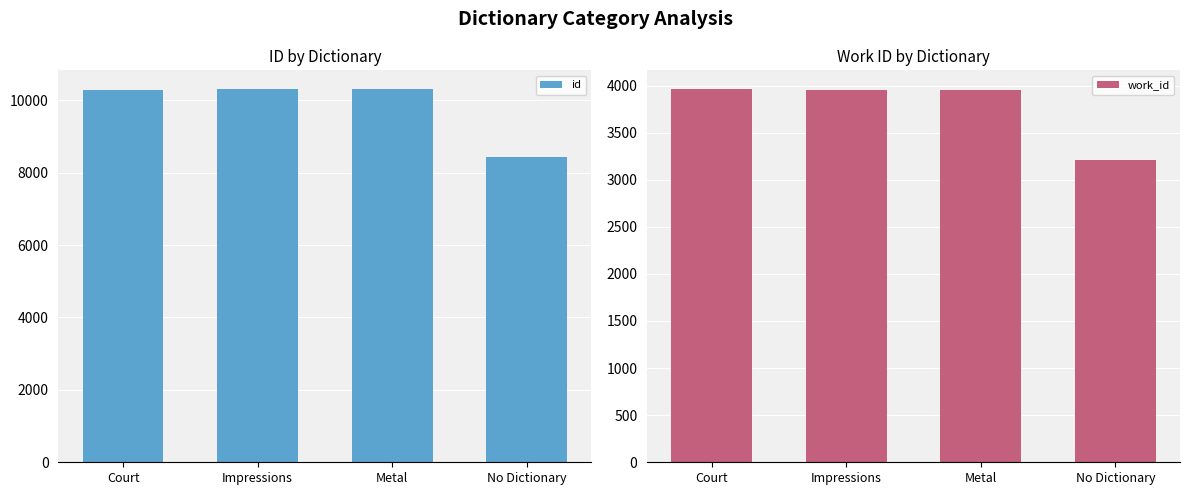

What position from the left is Impressions?

2